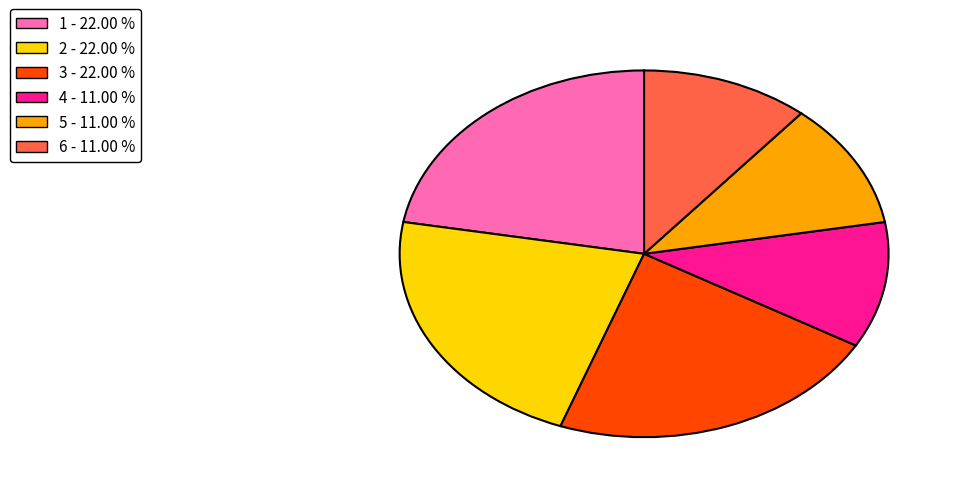

Is there any slice that represents more than half of the pie?

No